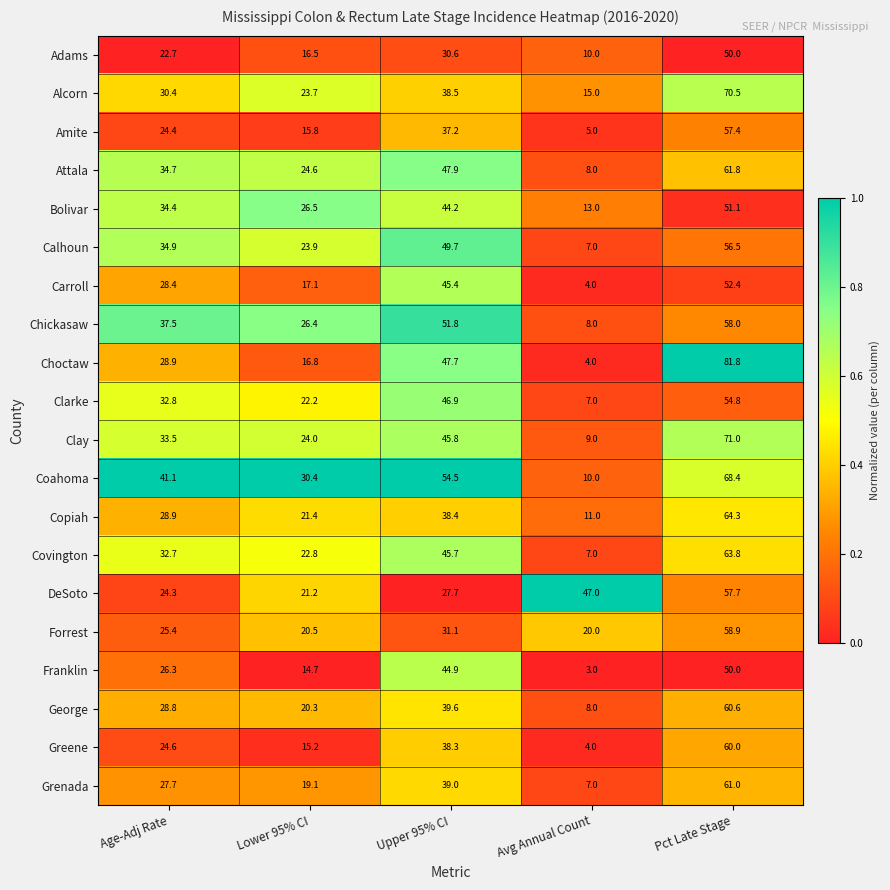

What value does the Greene series have at Pct Late Stage?

60.0